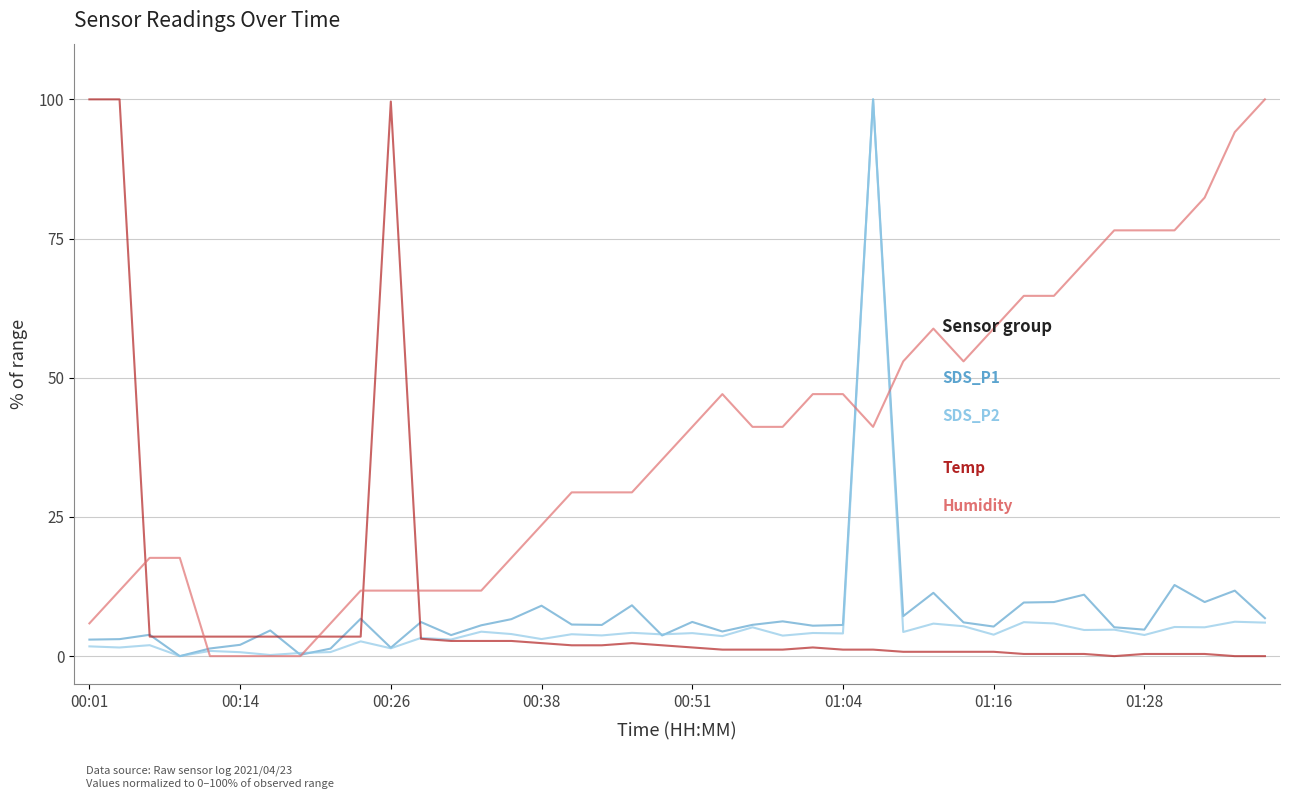

What is the maximum value shown in the chart?

100.0